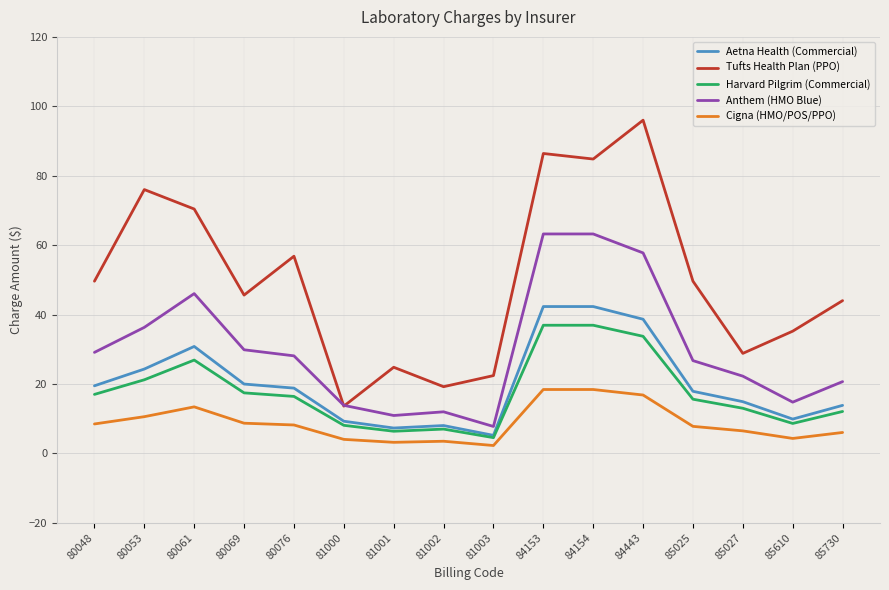

True or false: Cigna (HMO/POS/PPO) and Anthem (HMO Blue) cross at least once.

False